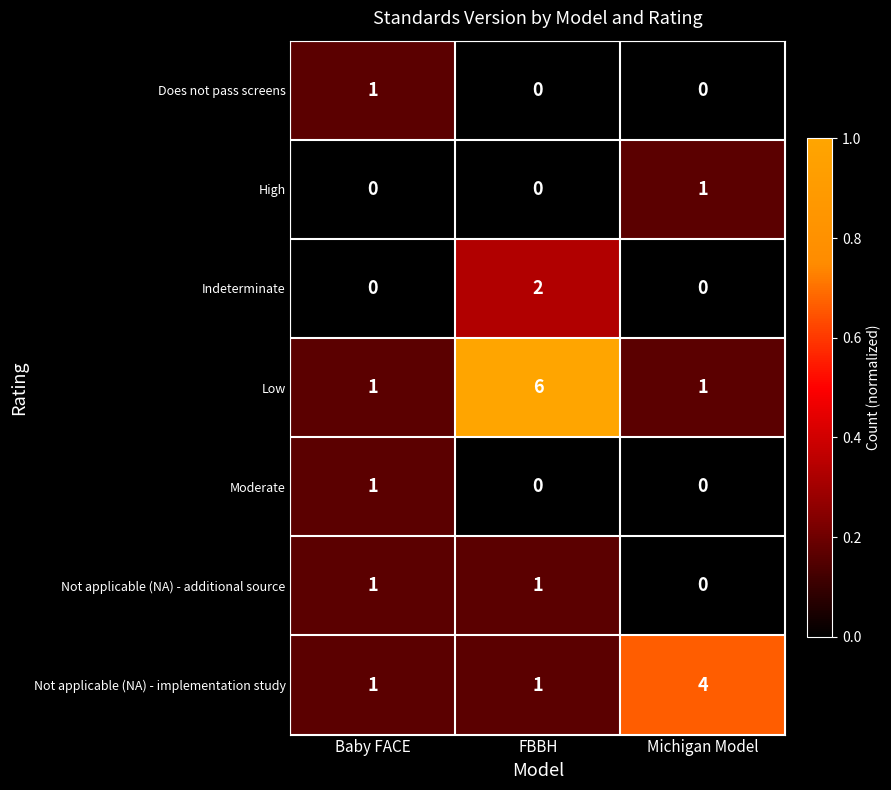

Which series has the largest total across all categories?

Low